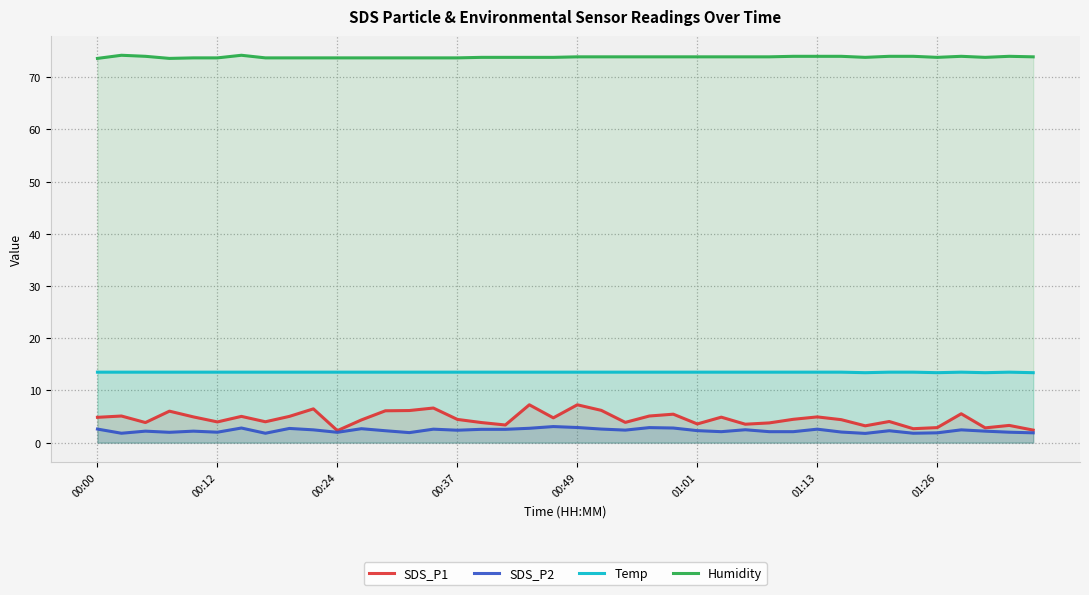

How many data points does each series have?

40